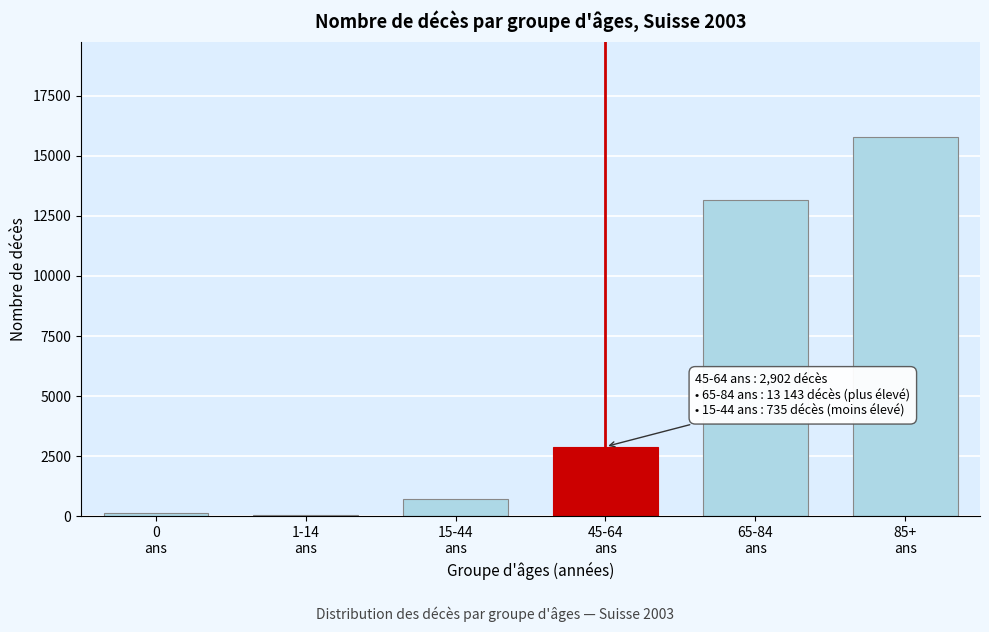

Reading right to left, list all the values displayed in this chart.

15798	13143	2902	735	63	144